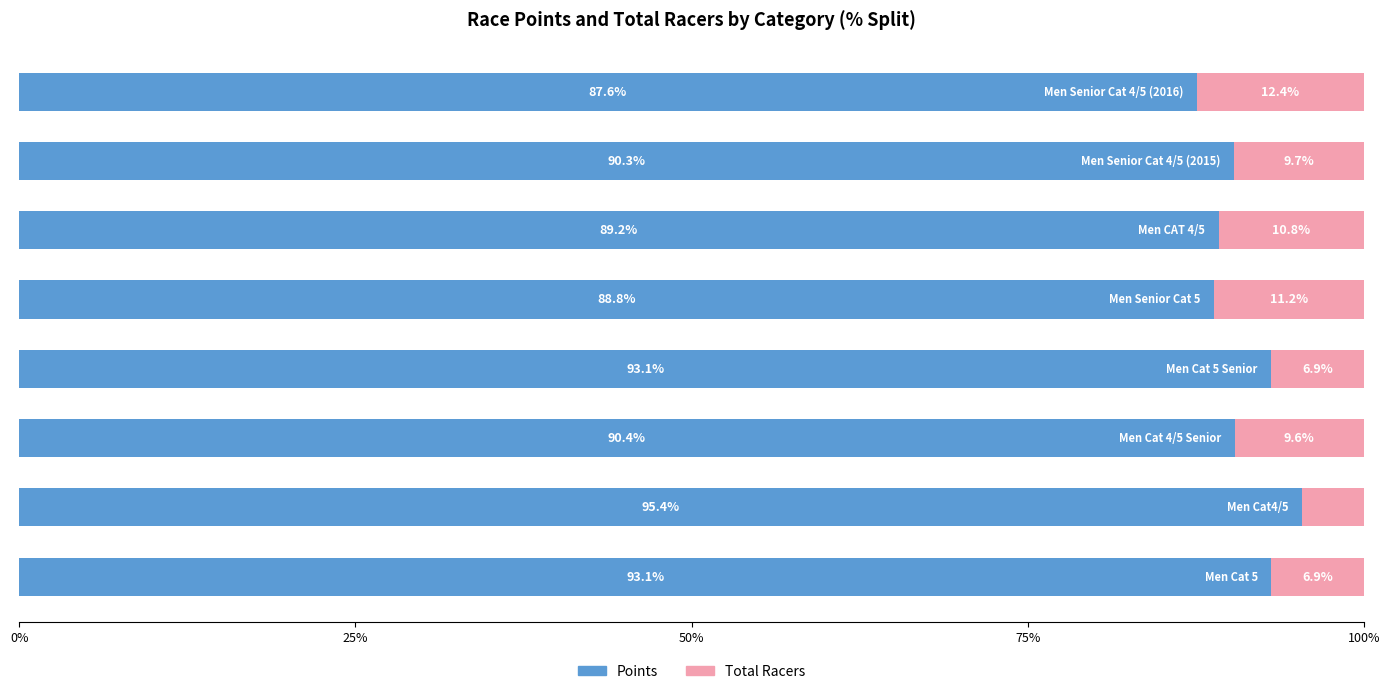

What is the maximum value for Points?

95.4